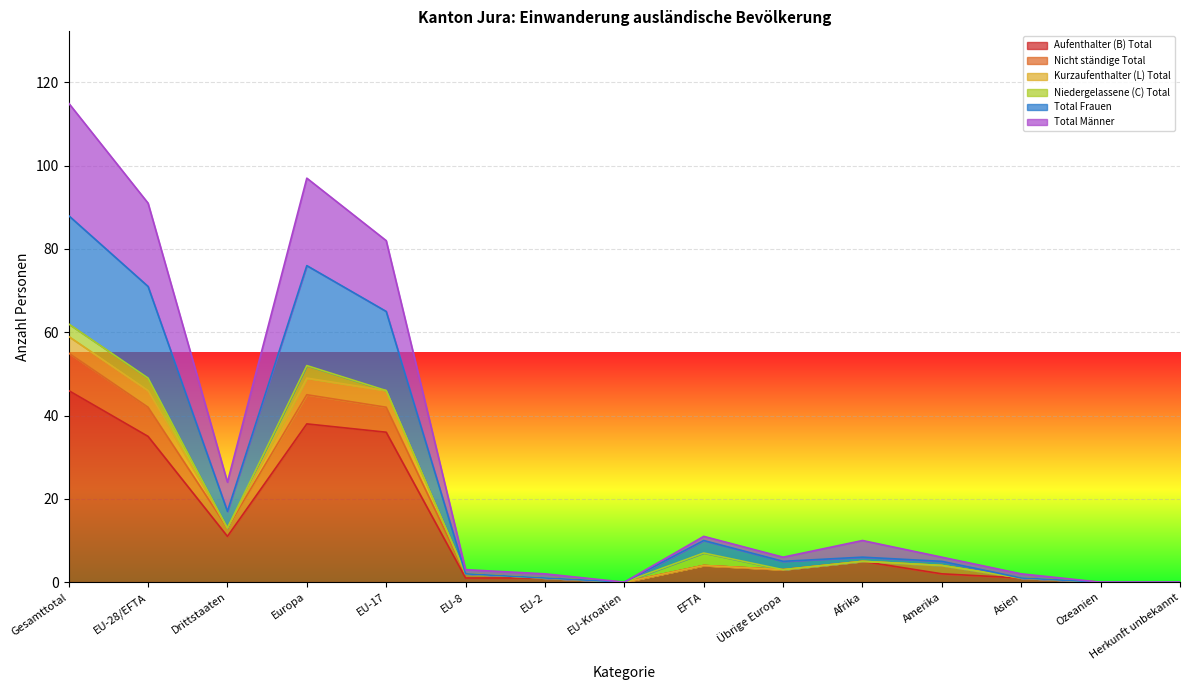

Where does the Kurzaufenthalter (L) Total series first go above 5?

Gesamttotal